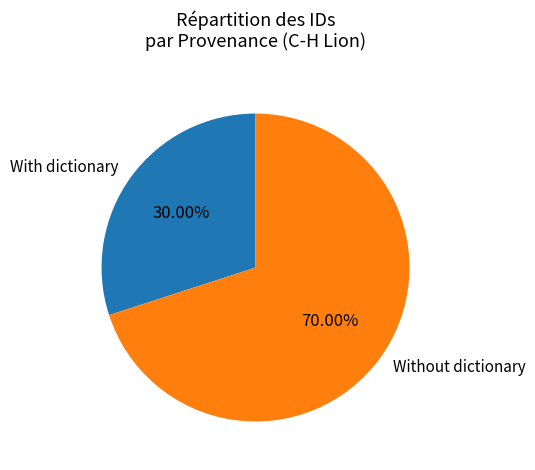

How many segments does this pie chart have?

2